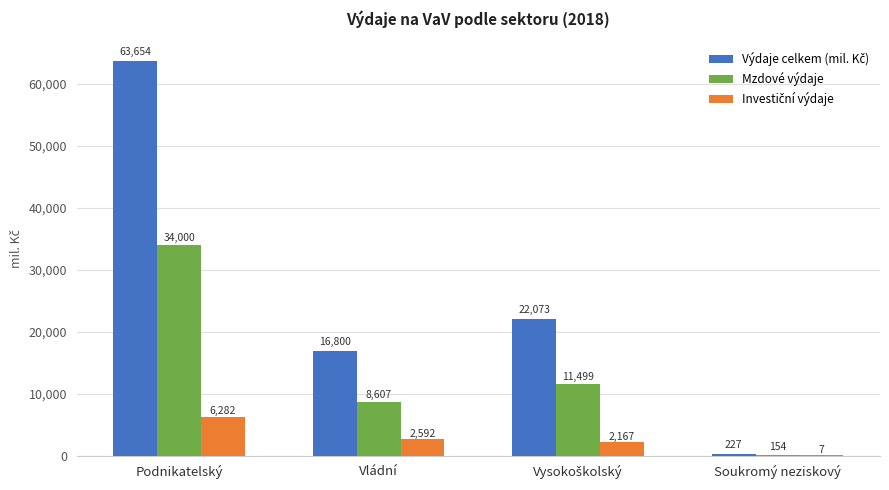

Which category has the highest value across all series?

Podnikatelský